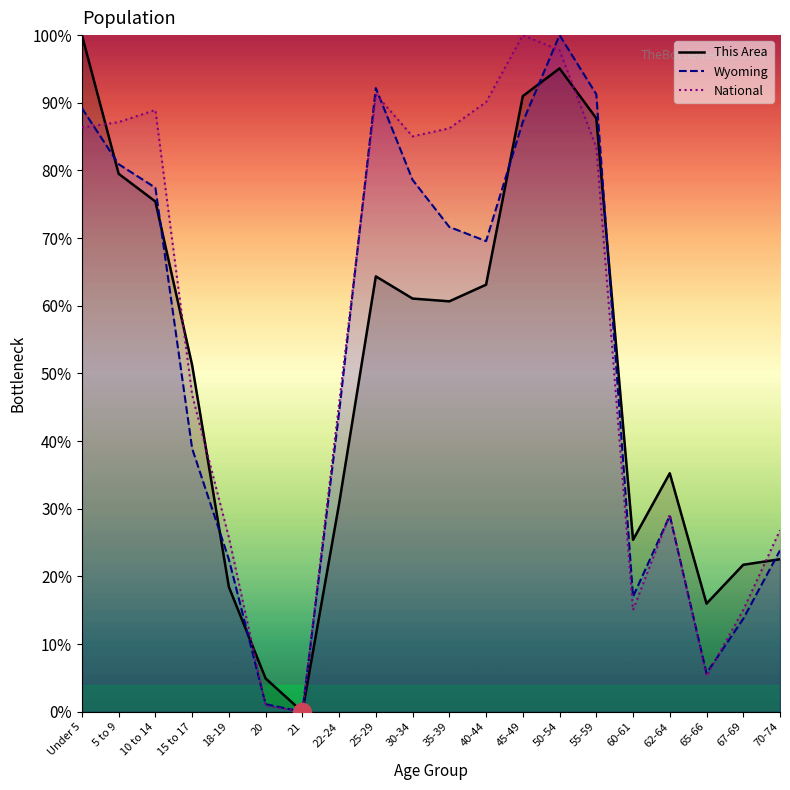

Where do National and Wyoming first cross each other?

Under 5 and 5 to 9